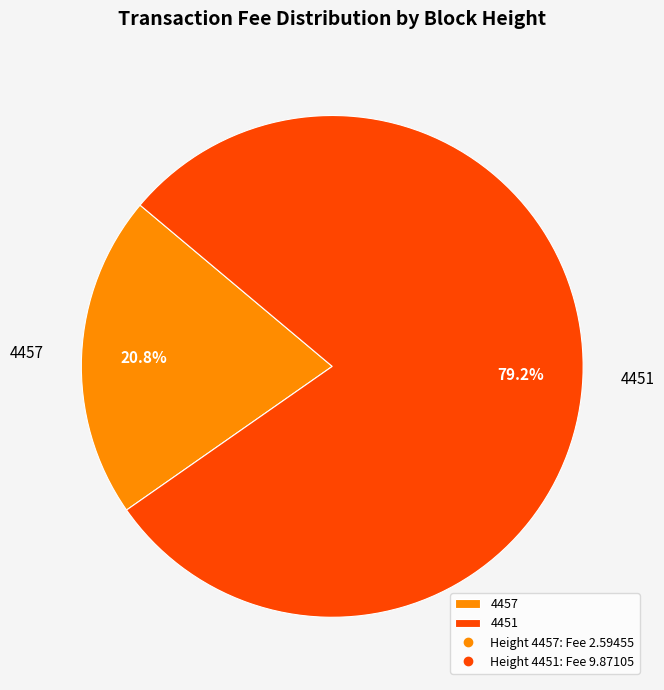

To the nearest percent, what is the difference between the 4451 and 4457 slice percentages?

58%